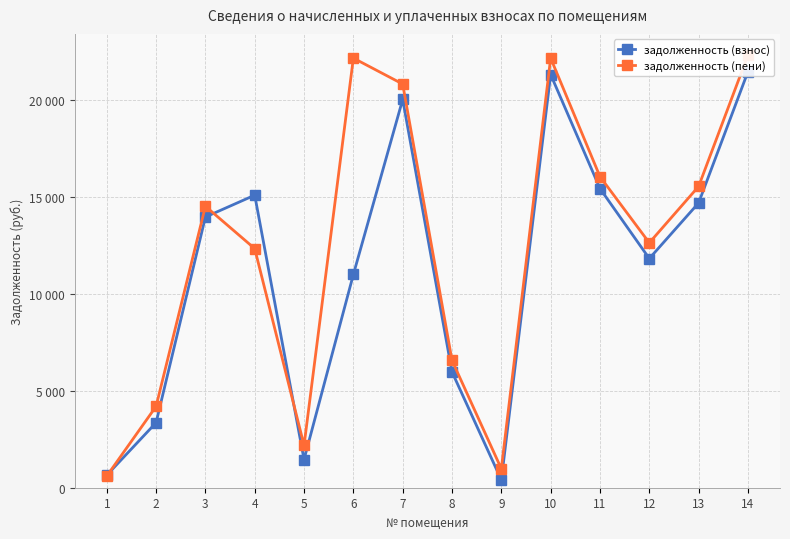

Reading left to right, extract all data points from this chart.

задолженность (взнос): 1=645.6	2=3359.4	3=13976.0	4=15103.8	5=1454.8	6=11009.1	7=20043.5	8=5979.2	9=402.8	10=21331.7	11=15447.1	12=11832.8	13=14703.5	14=21477.6
задолженность (пени): 1=601.7	2=4199.9	3=14531.7	4=12344.0	5=2182.1	6=22179.9	7=20841.0	8=6572.0	9=978.0	10=22179.9	11=16061.3	12=12644.0	13=15555.7	14=22333.7